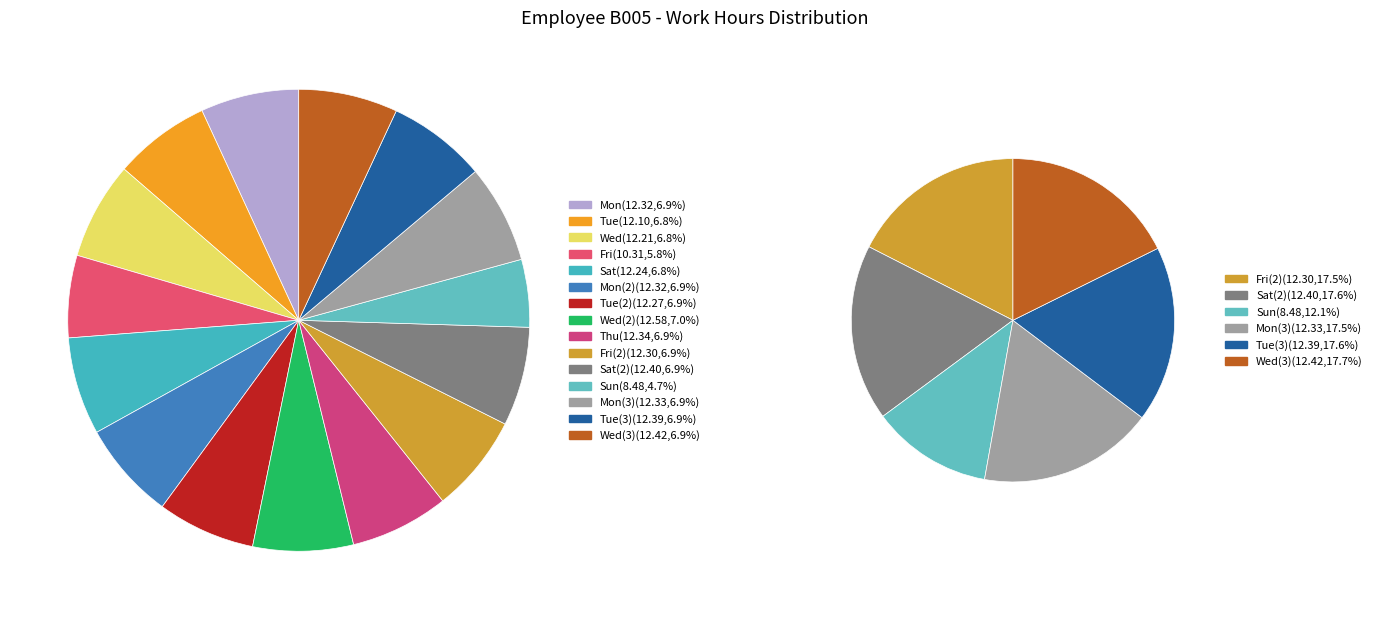

The Fri_2 slice represents 7% of the pie. True or false?

True